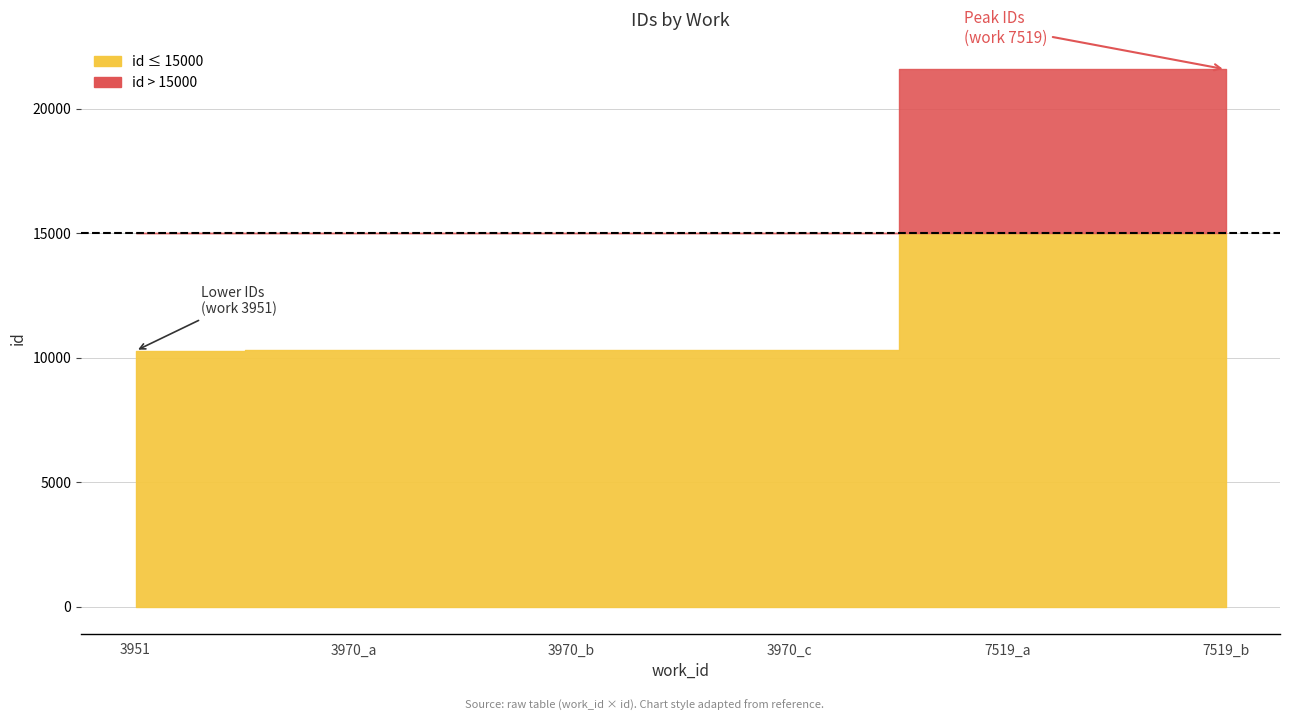

What is the maximum value shown in the chart?

21573